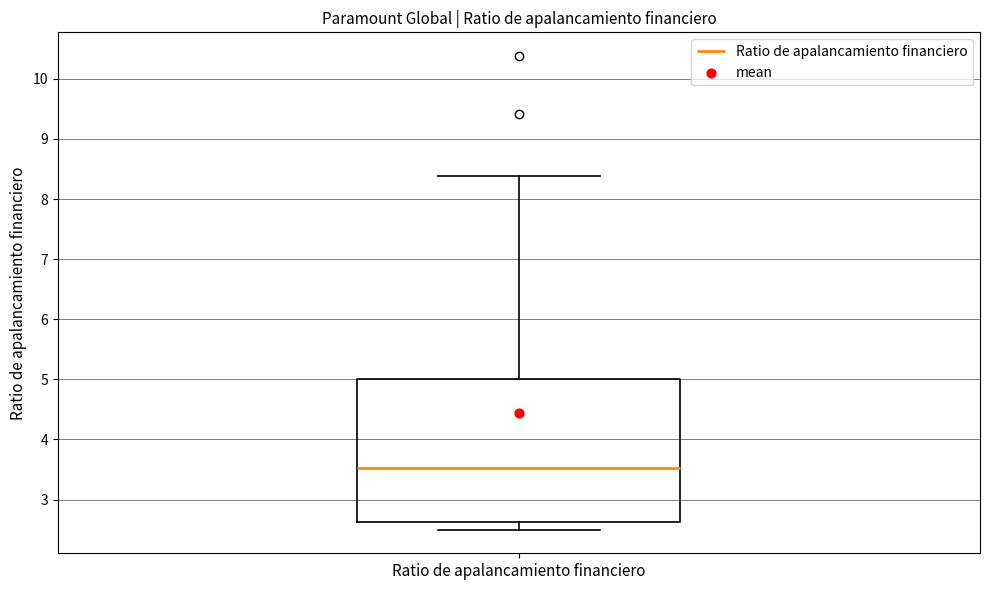

Where does the lower whisker of the box for Ratio de apalancamiento financiero end on the y-axis? The values are not printed on the chart, so give them approximately, as read against the axis.

2.5